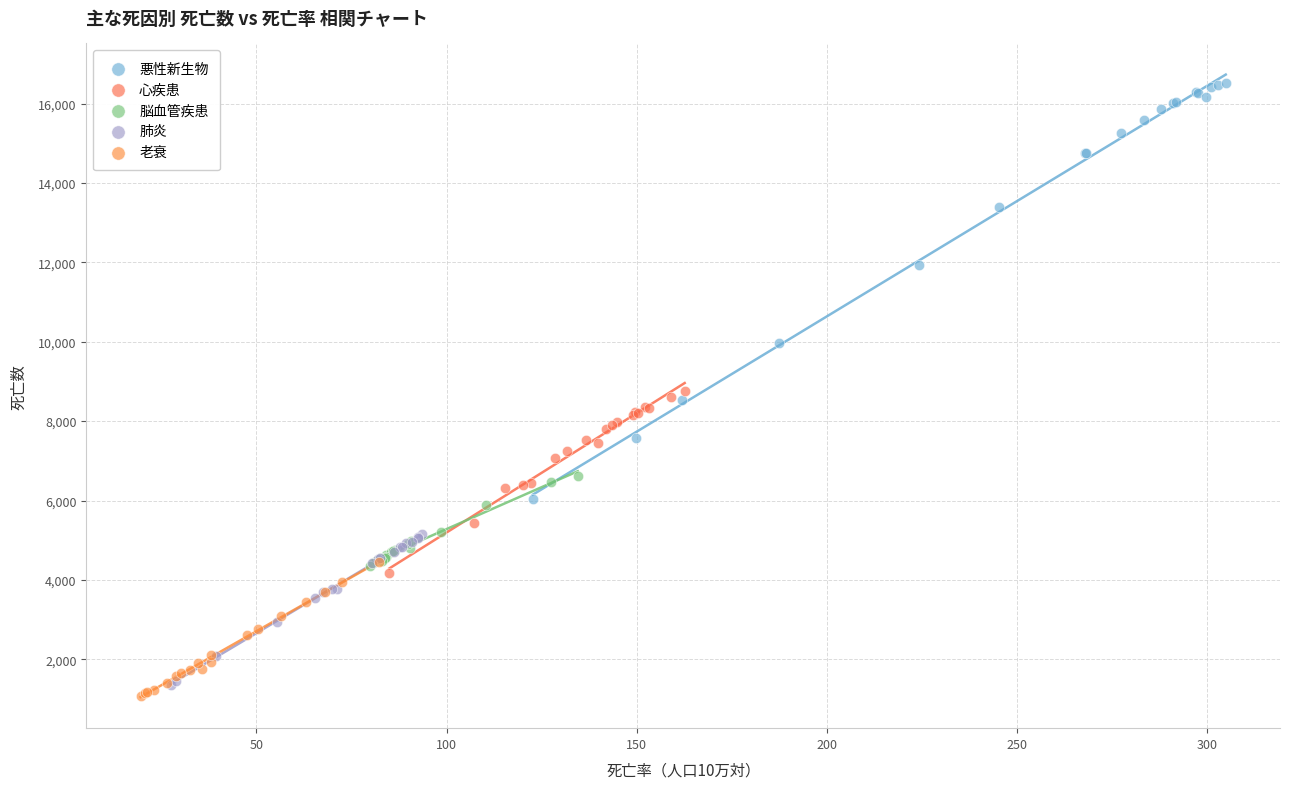

Which series reaches the minimum Y coordinate?

老衰